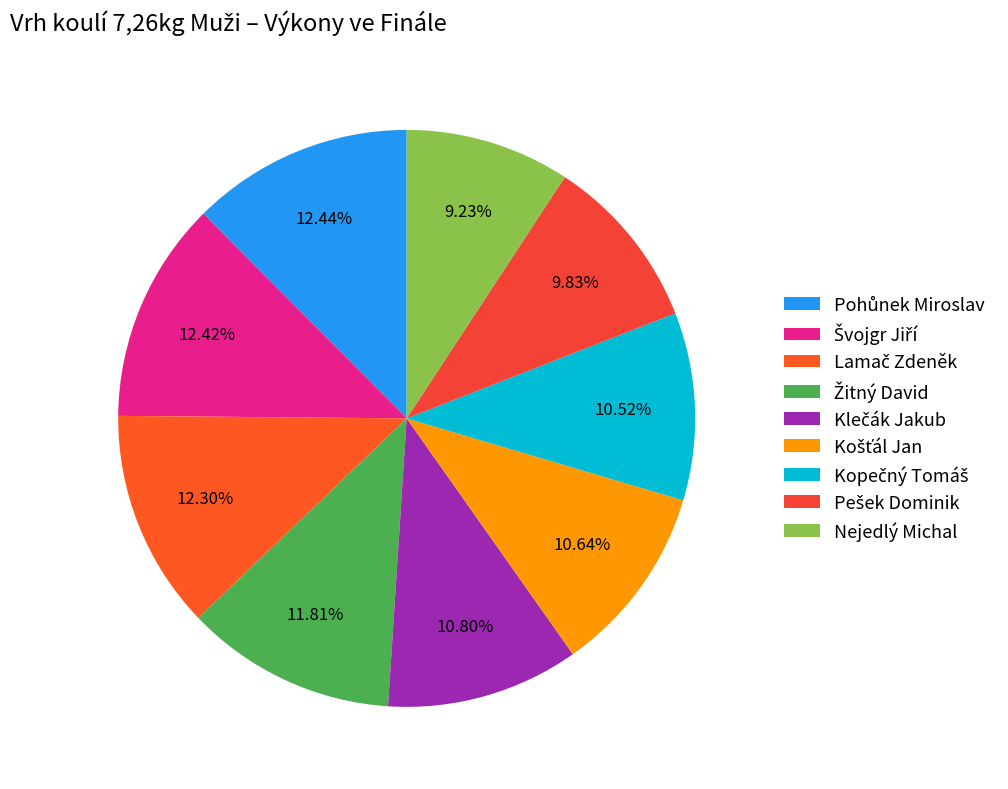

How many segments does this pie chart have?

9